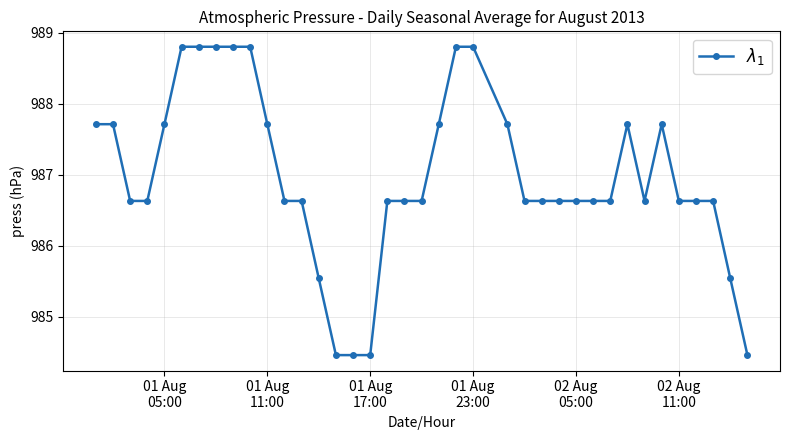

What is the smallest value displayed?

984.5